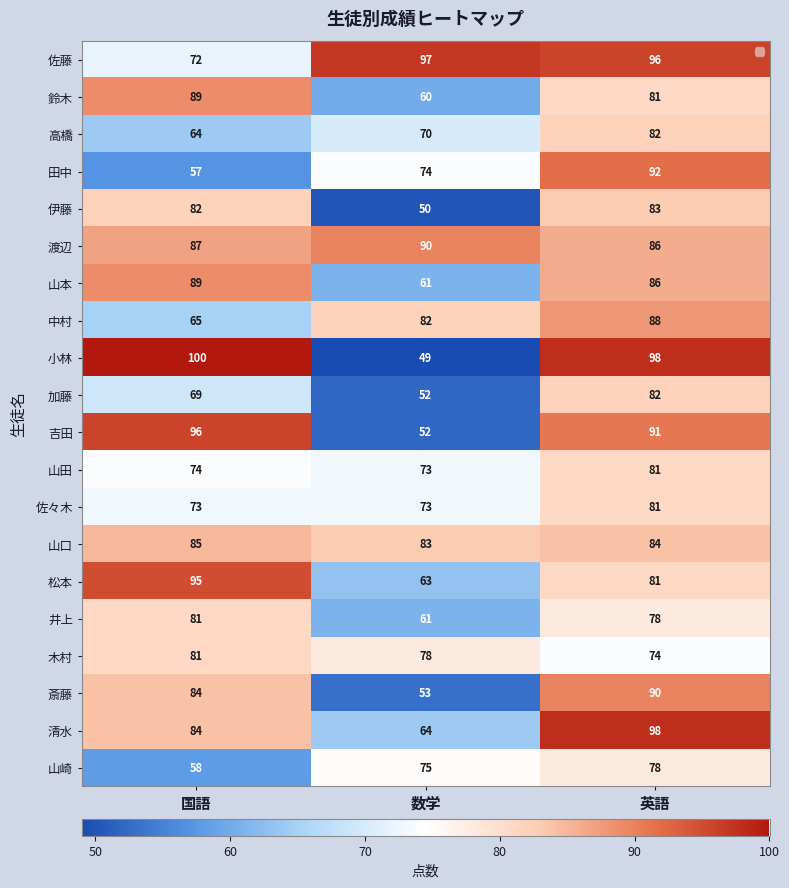

List the labels in order of 山田 value, largest first.

英語, 国語, 数学